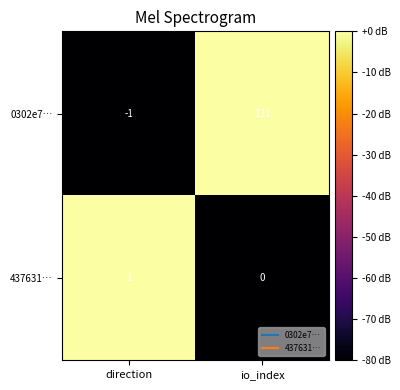

What is the difference between the 0302e7… values at io_index and direction?

132